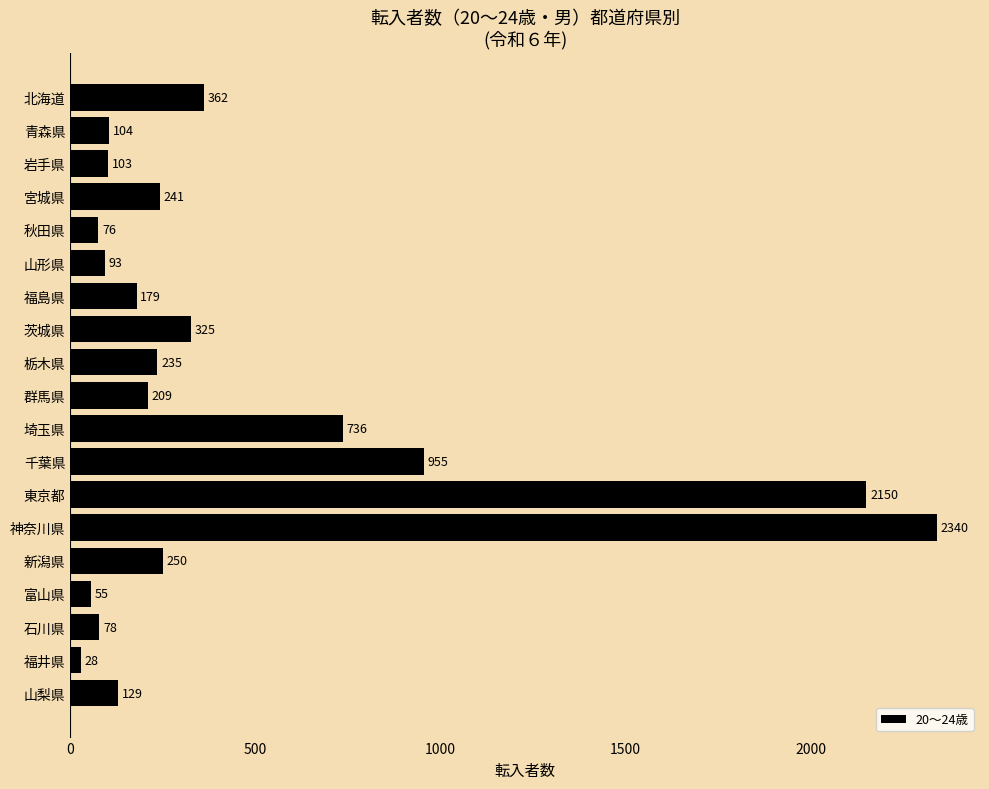

At which label is the value closest to 1184?

千葉県